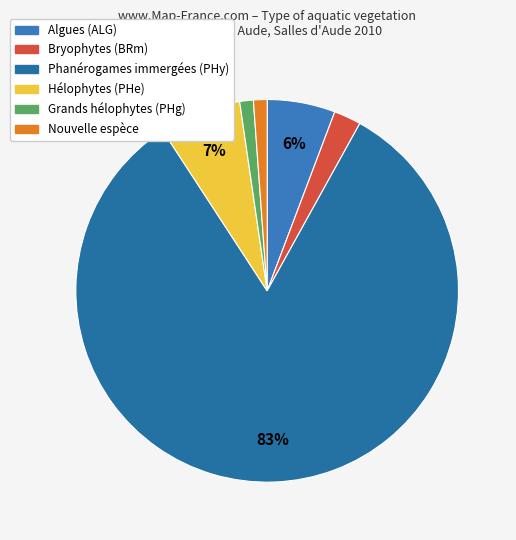

How many segments does this pie chart have?

6